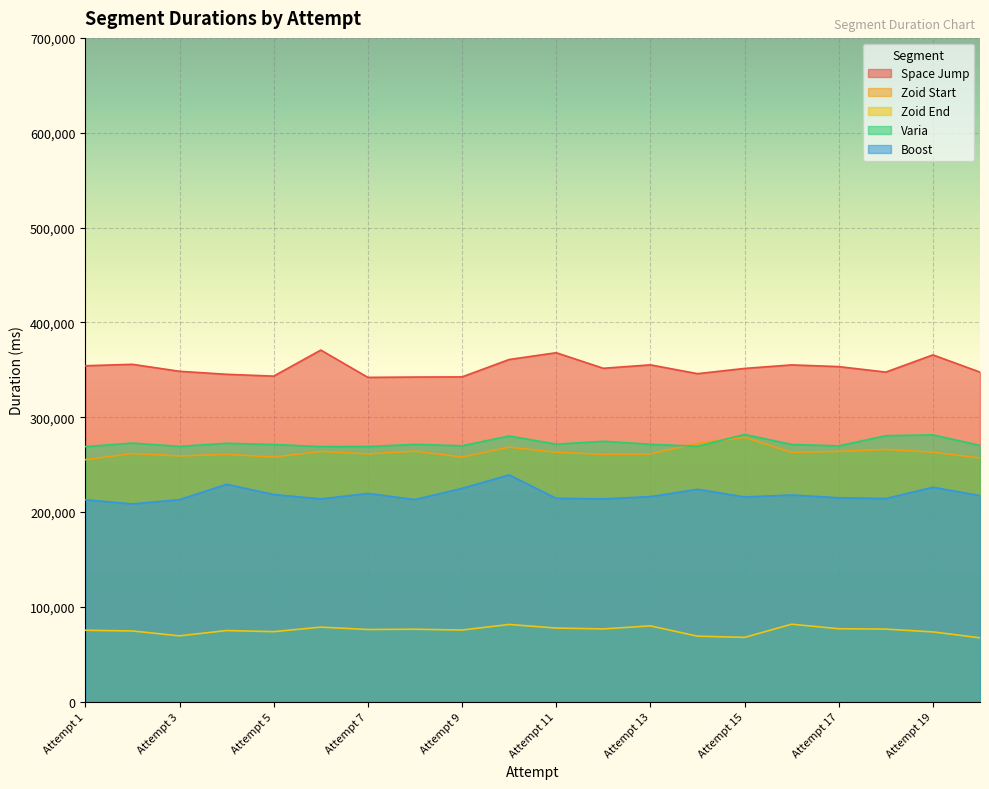

True or false: Zoid End and Zoid Start intersect in this chart.

False